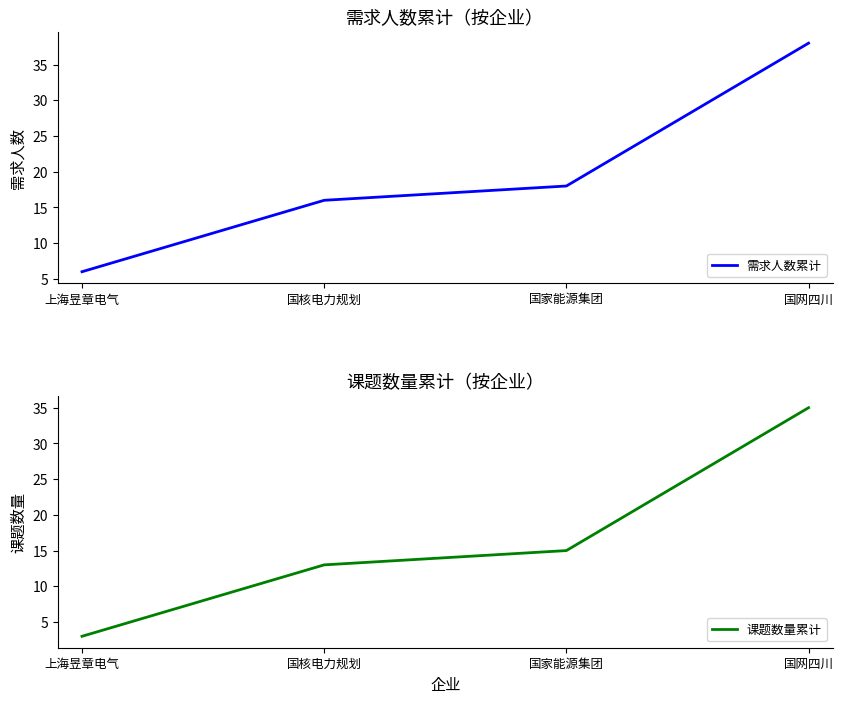

True or false: 需求人数累计 has a value of 18 at 国家能源集团.

True